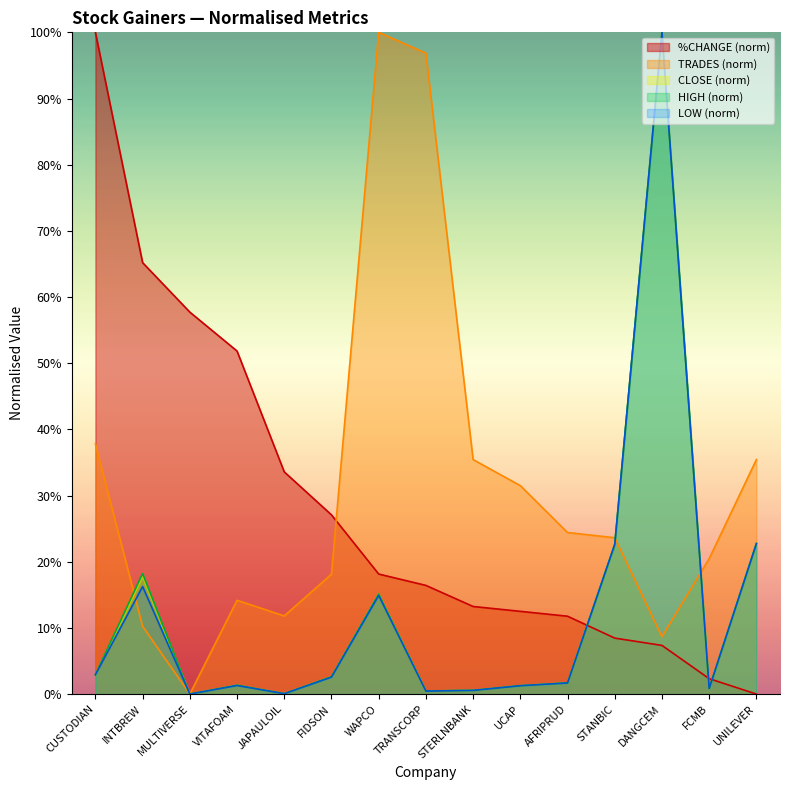

How many times do CLOSE and TRADES cross each other?

3